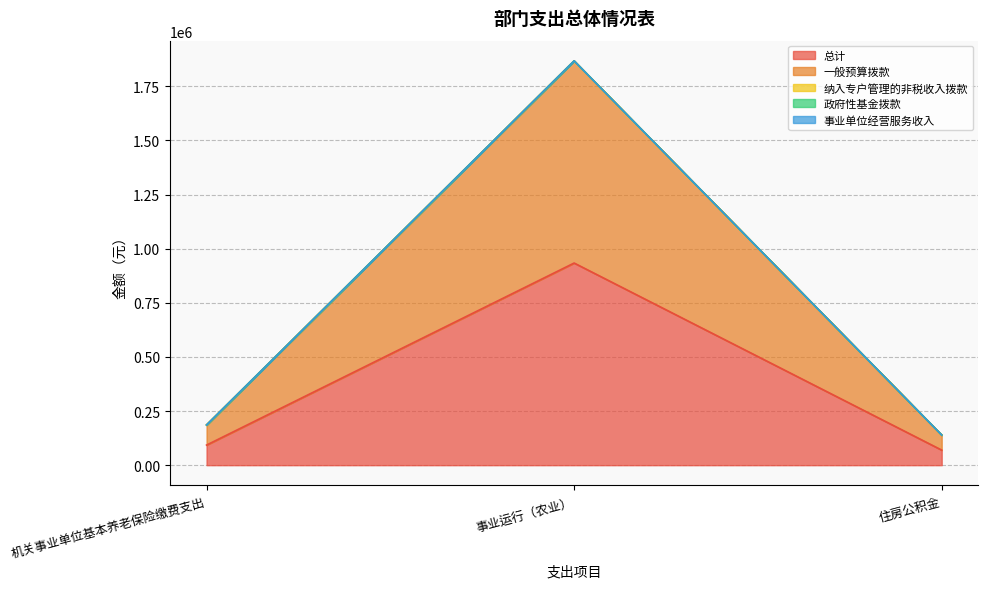

Which series has the largest range (max minus min)?

总计